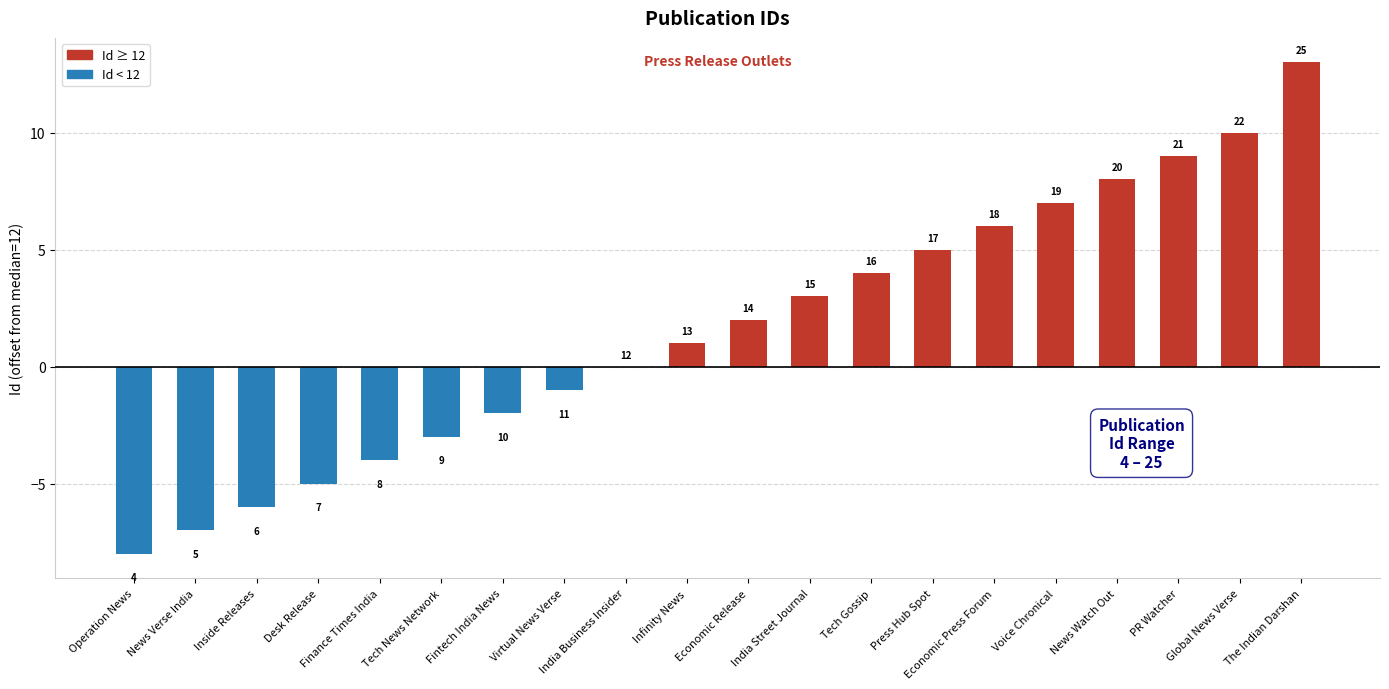

Are the bars horizontal?

No